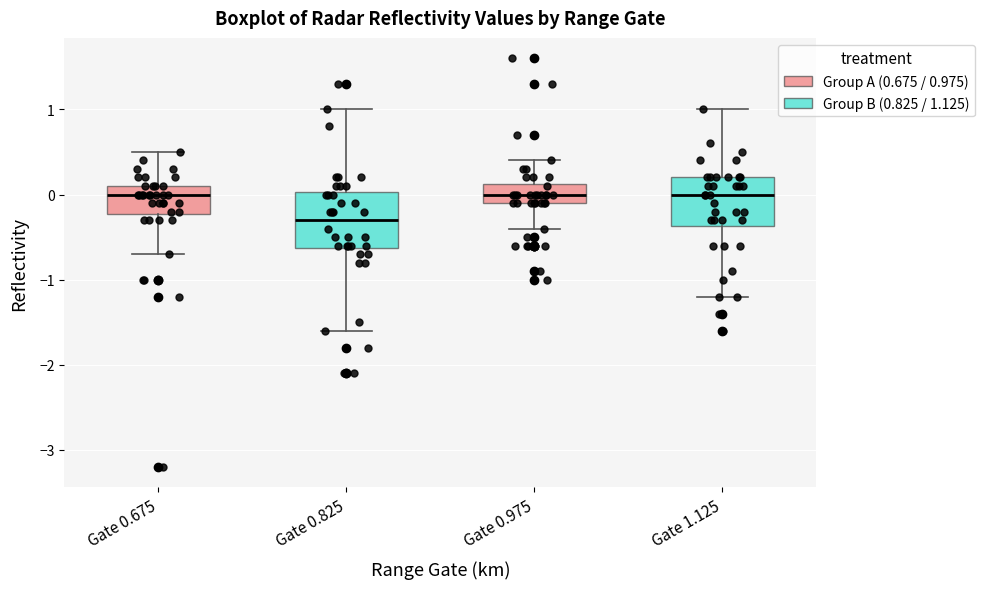

Reading left to right, transcribe this box plot: for each box, give where its median line is, the range the box spans, and where its two whiskers end, as read against the y-axis. The values are not printed on the chart, so give them approximately, as read against the axis.

Gate 0.675: median 0.0, box -0.2 to 0.1, whiskers -0.7 to 0.5
Gate 0.825: median -0.3, box -0.6 to 0.0, whiskers -1.6 to 1.0
Gate 0.975: median 0.0, box -0.1 to 0.1, whiskers -0.4 to 0.4
Gate 1.125: median 0.0, box -0.4 to 0.2, whiskers -1.2 to 1.0